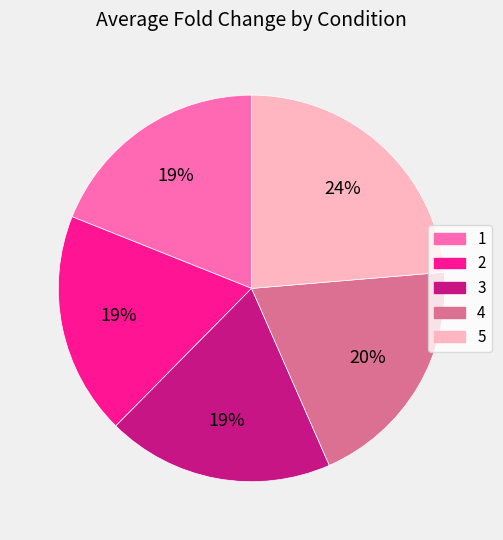

Is there any slice that represents more than half of the pie?

No